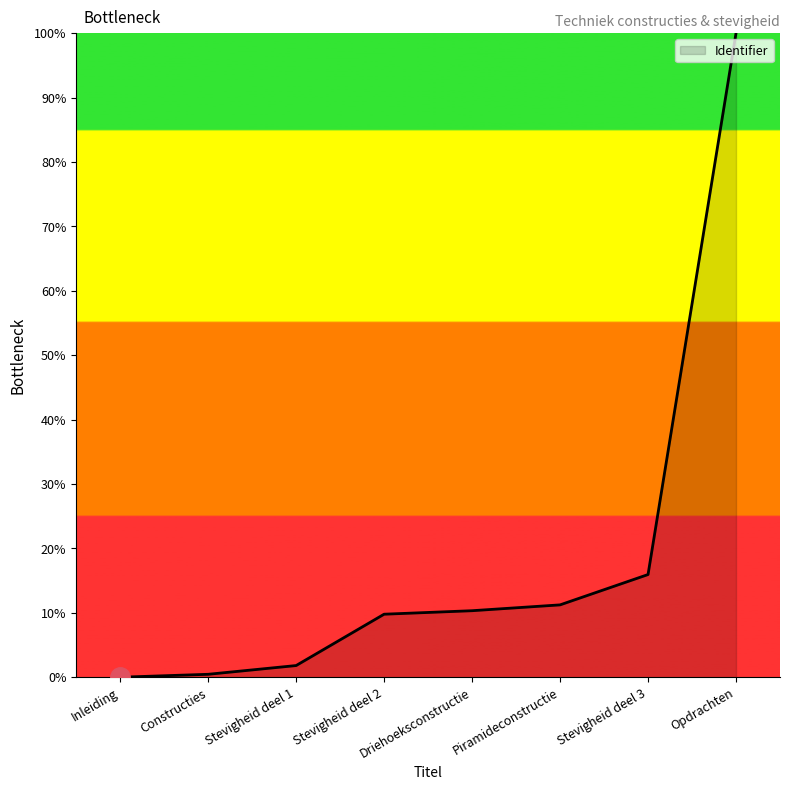

Between Stevigheid deel 1 and Inleiding, which is larger?

Stevigheid deel 1